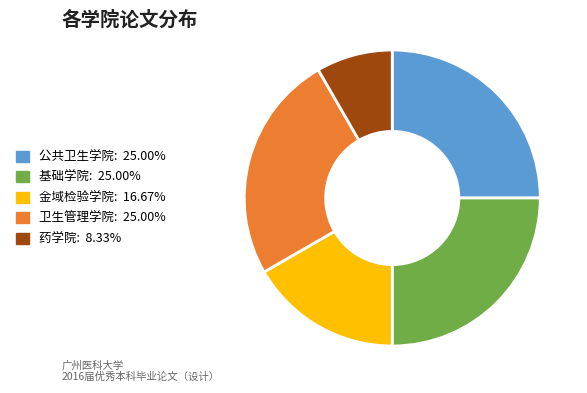

Count the number of slices in the pie.

5